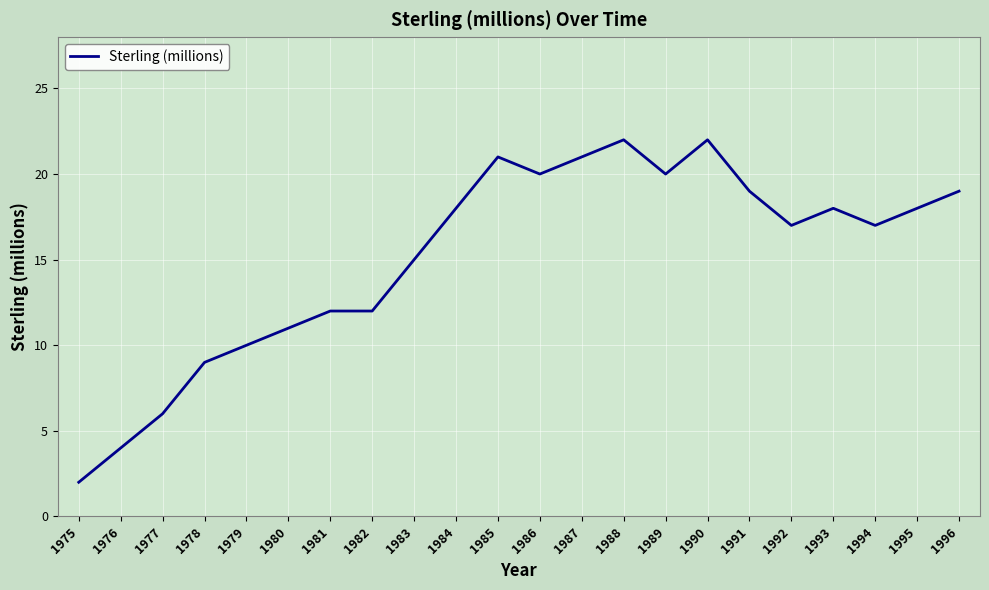

What is the change in value from 1980 to 1984?

+7